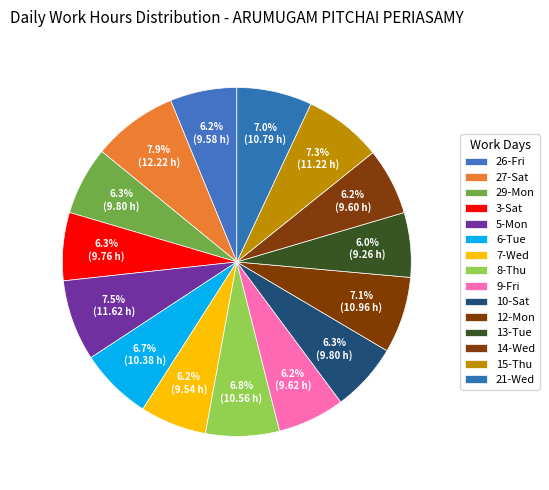

What percentage is the 14-Wed slice, to the nearest percent?

6%